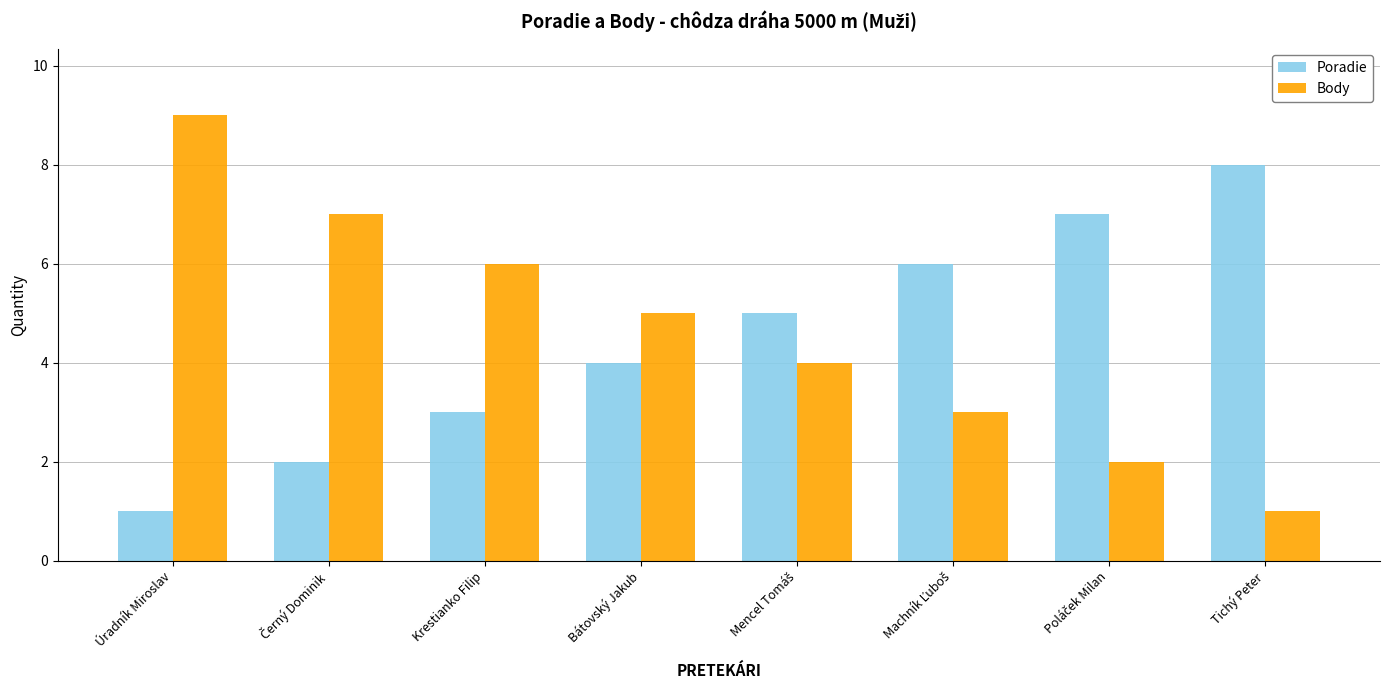

Are the bars grouped side by side (vs. stacked)?

Yes